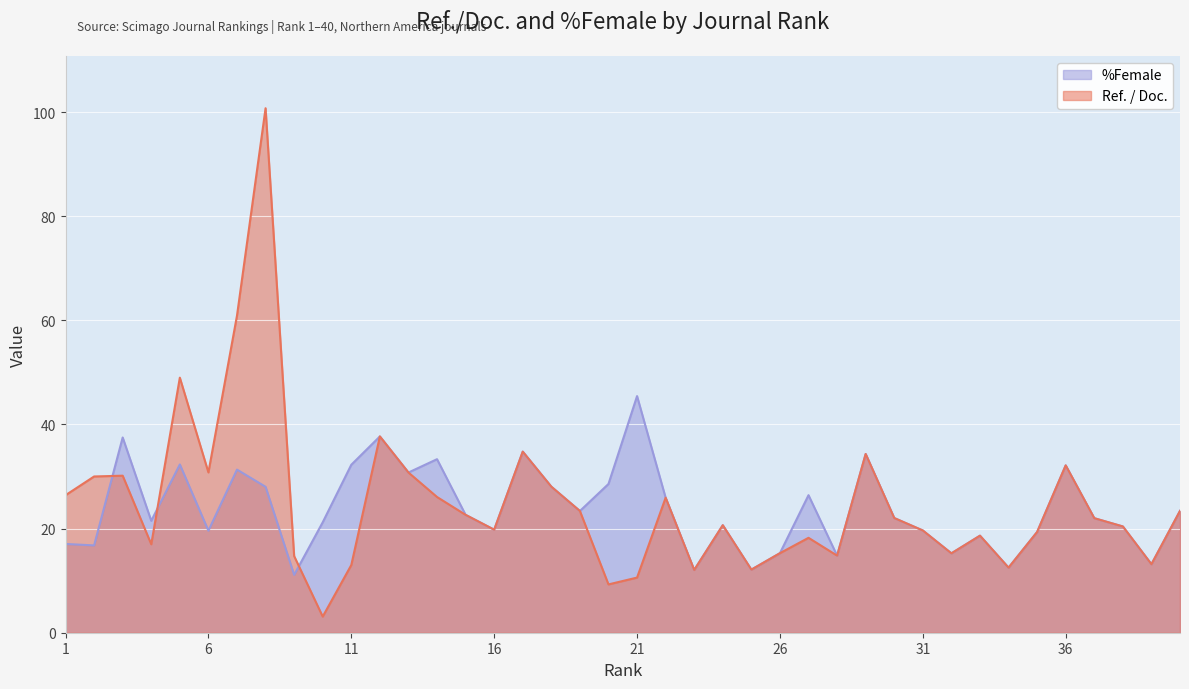

Which has a higher value, 24 or 19?

19